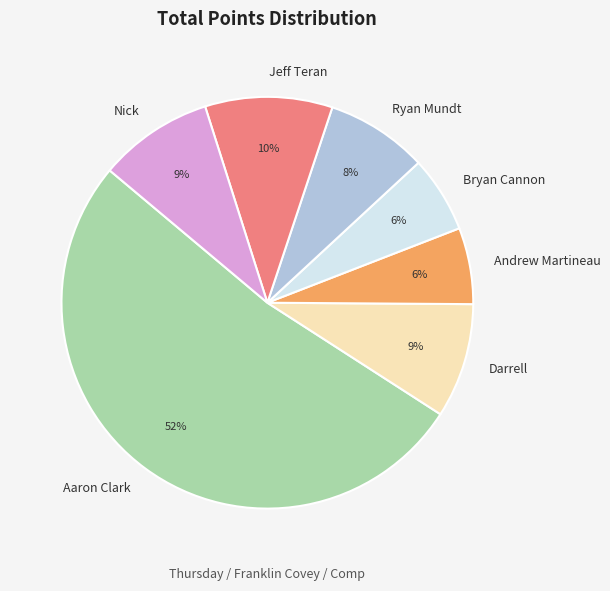

What is the majority slice?

Aaron Clark